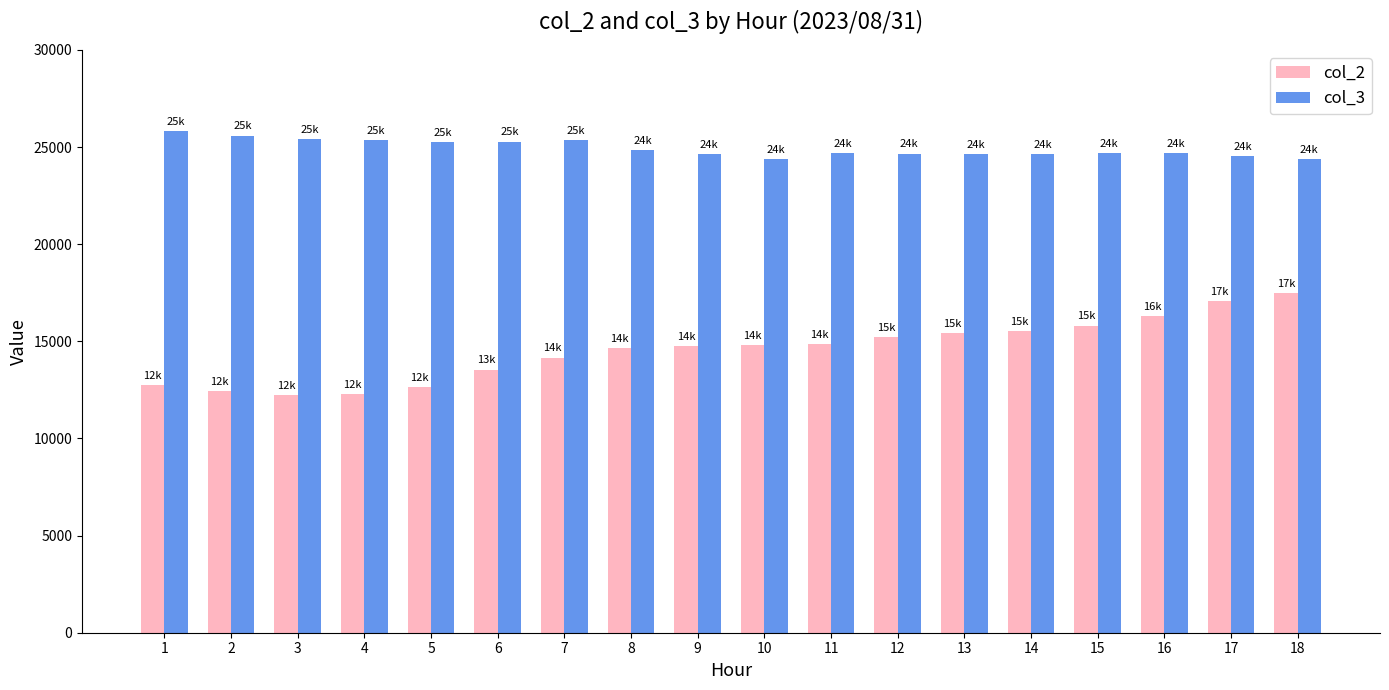

What is the greatest value displayed?

25824